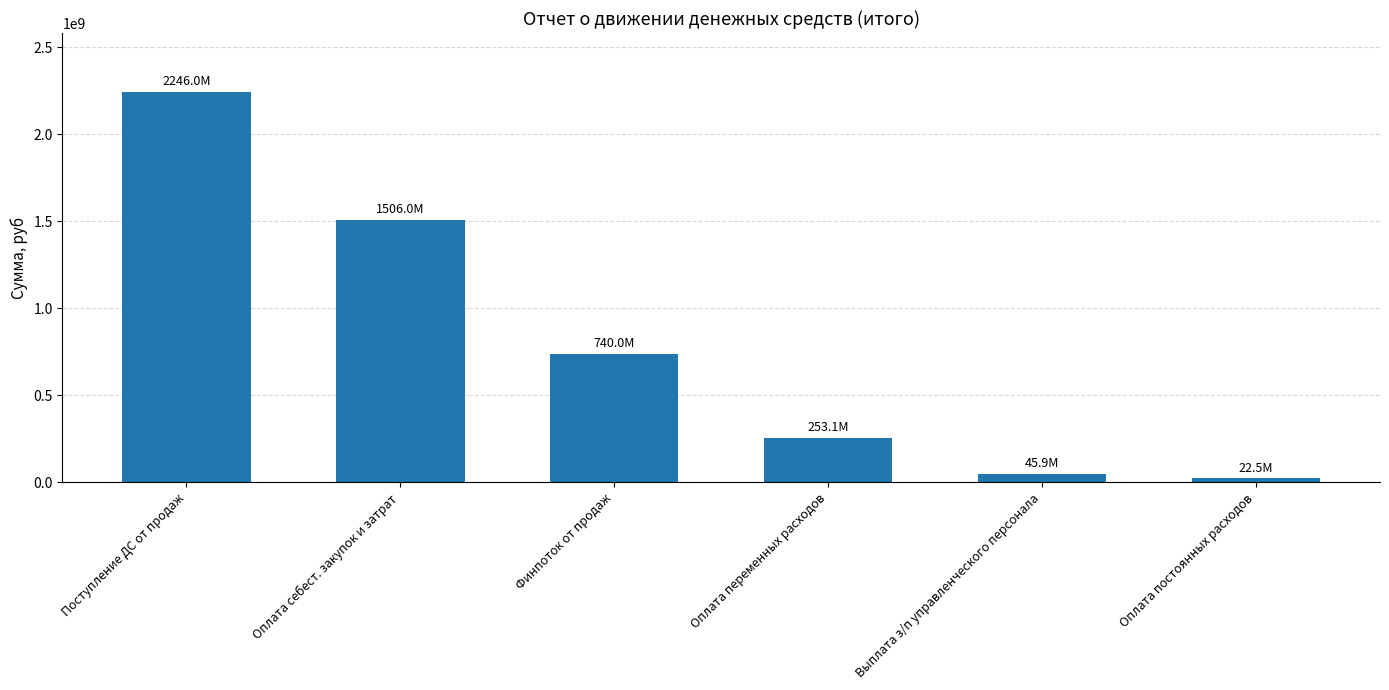

How many values exceed 739987311?

3